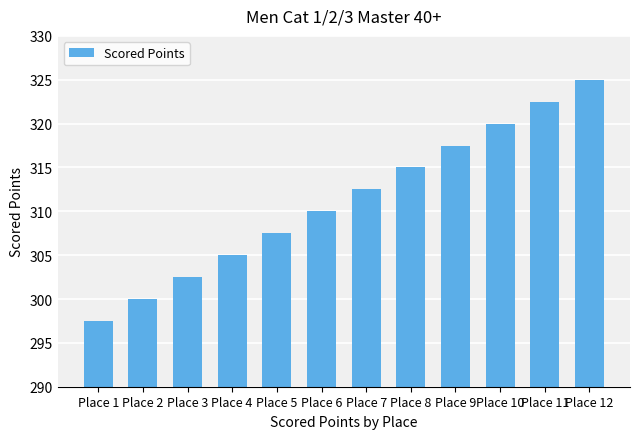

Which has a higher value, Place 2 or Place 1?

Place 2